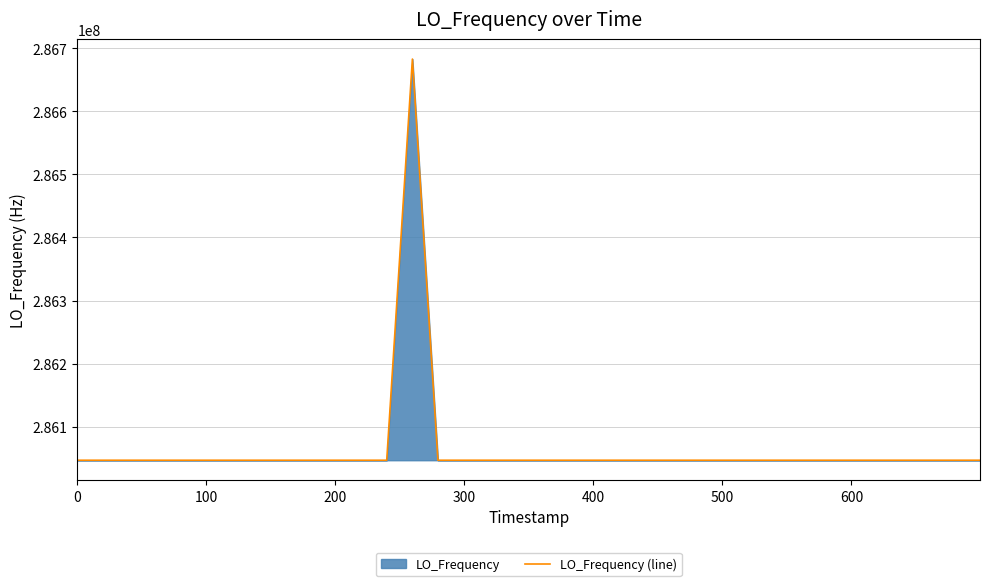

What is the maximum value shown in the chart?

286682703.7